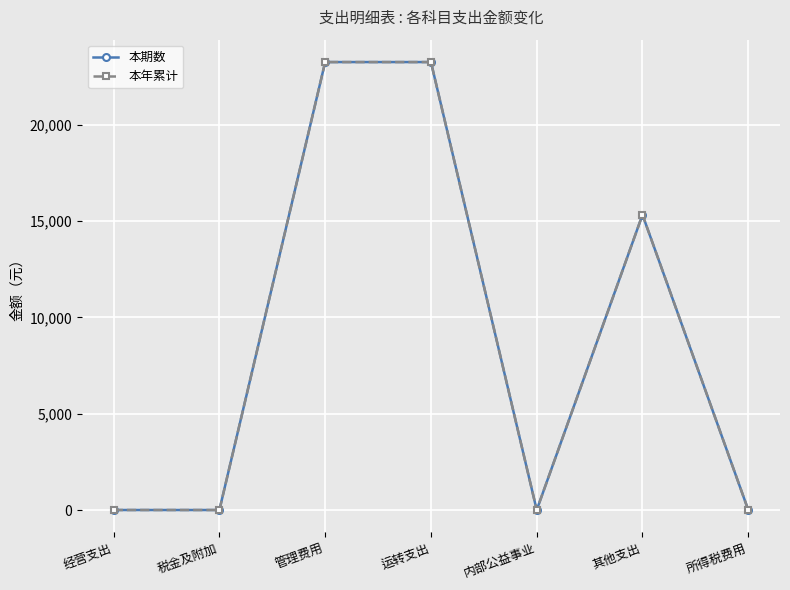

What is the label of the 7th point from the left?

所得税费用